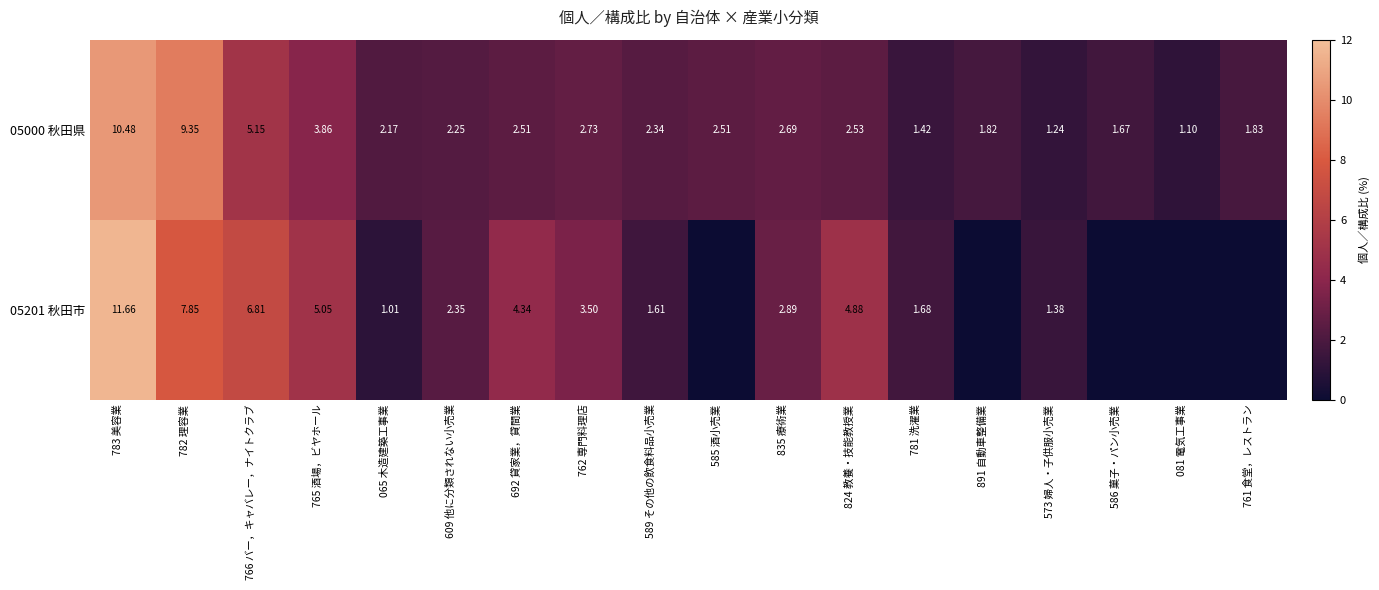

What is the total value across all series at 585 酒小売業?

2.5